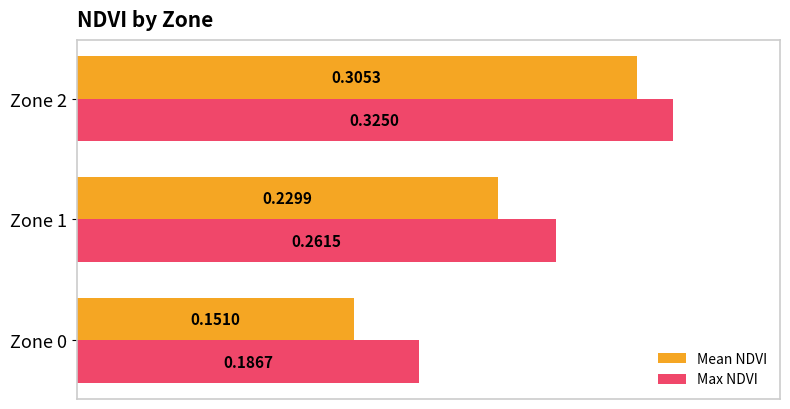

List the labels in order of Max NDVI value, smallest first.

Zone 0, Zone 1, Zone 2